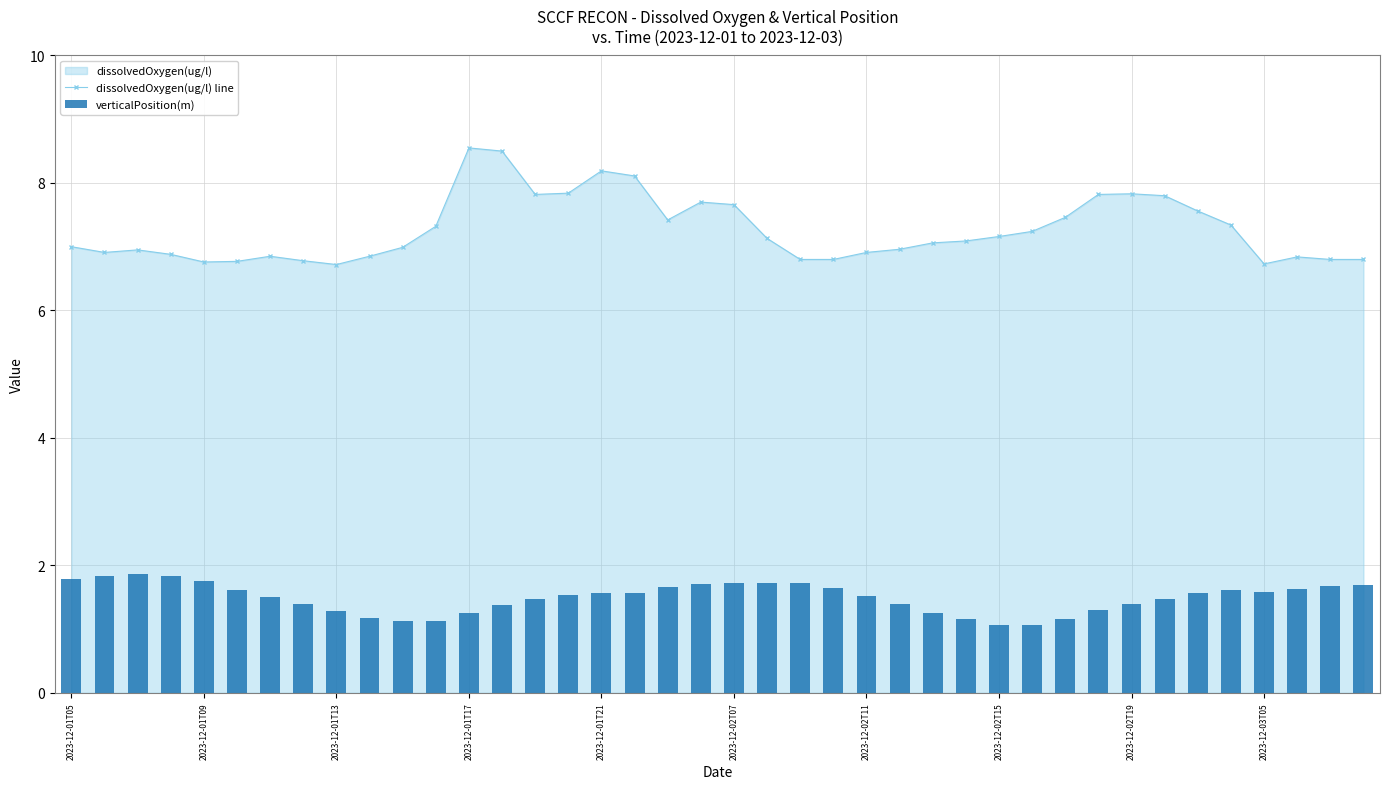

Rank the series by their maximum value, from highest to lowest.

dissolvedOxygen(ug/l) line, verticalPosition(m)